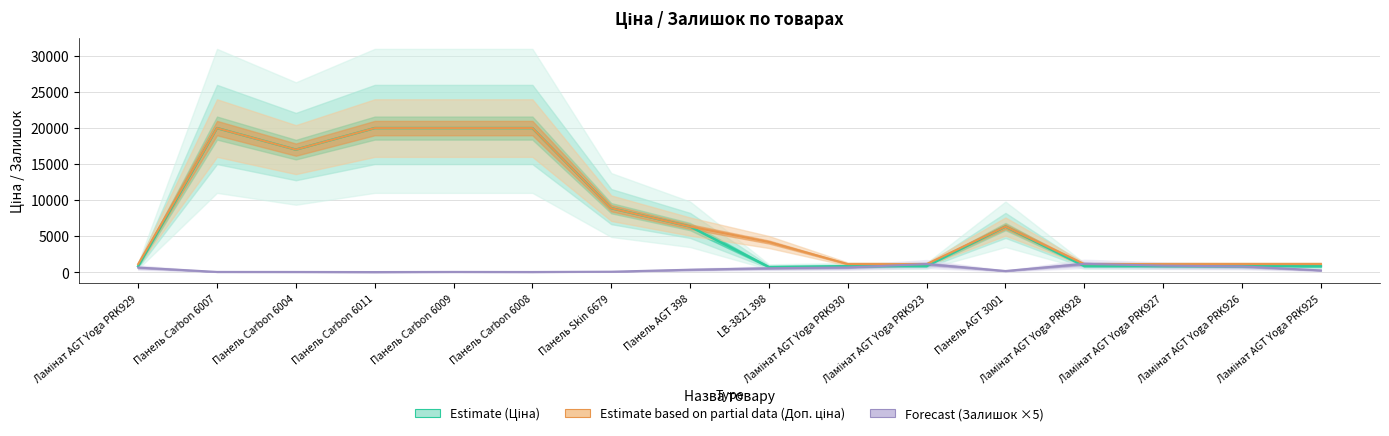

Does the chart display data point markers on the line(s)?

No